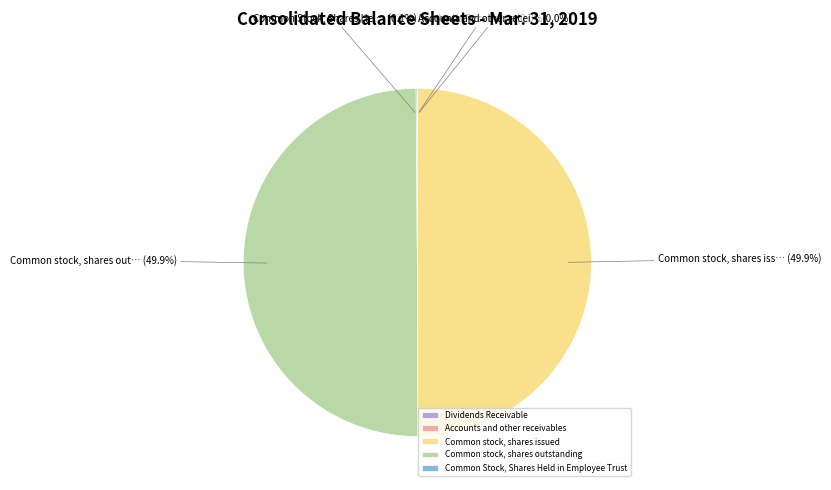

Approximately how many times larger is the value at Common stock, shares outstanding compared to Common stock, shares issued?

1.0